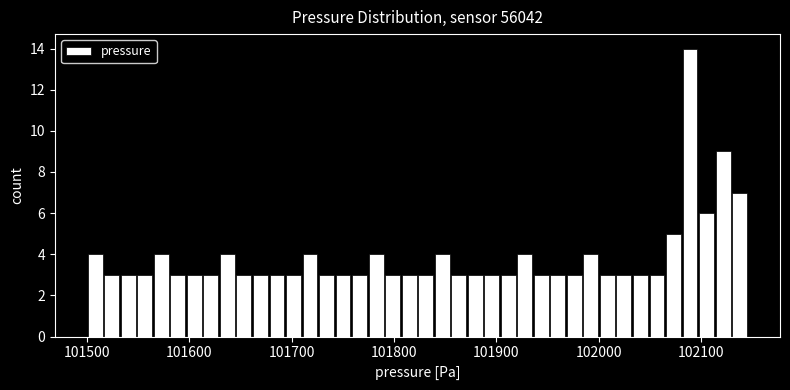

Read against the x-axis, roughly where is the centre of the tallest bar?

102090